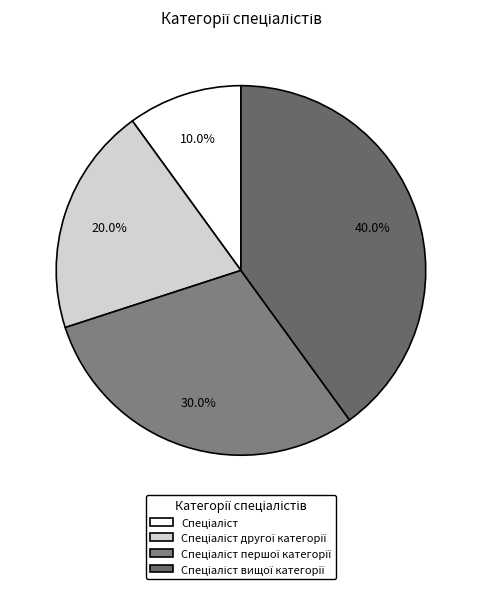

How many segments does this pie chart have?

4